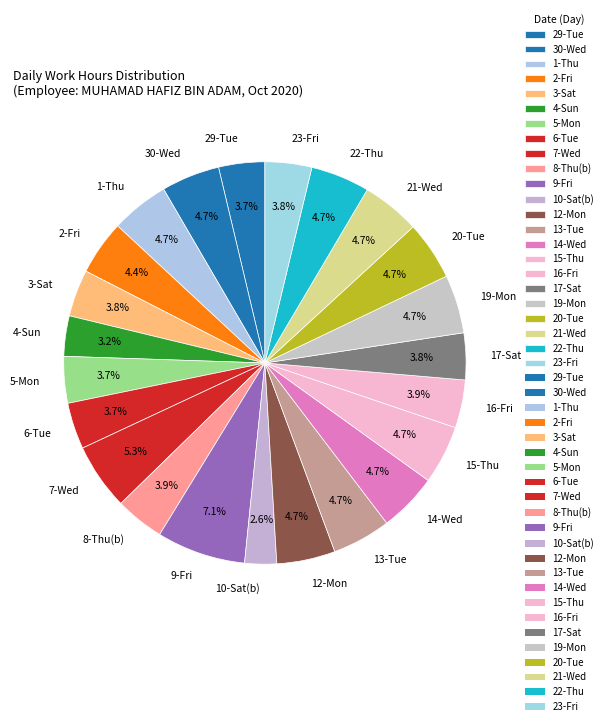

What is the ratio of the value at 3-Sat to the value at 12-Mon?

0.8